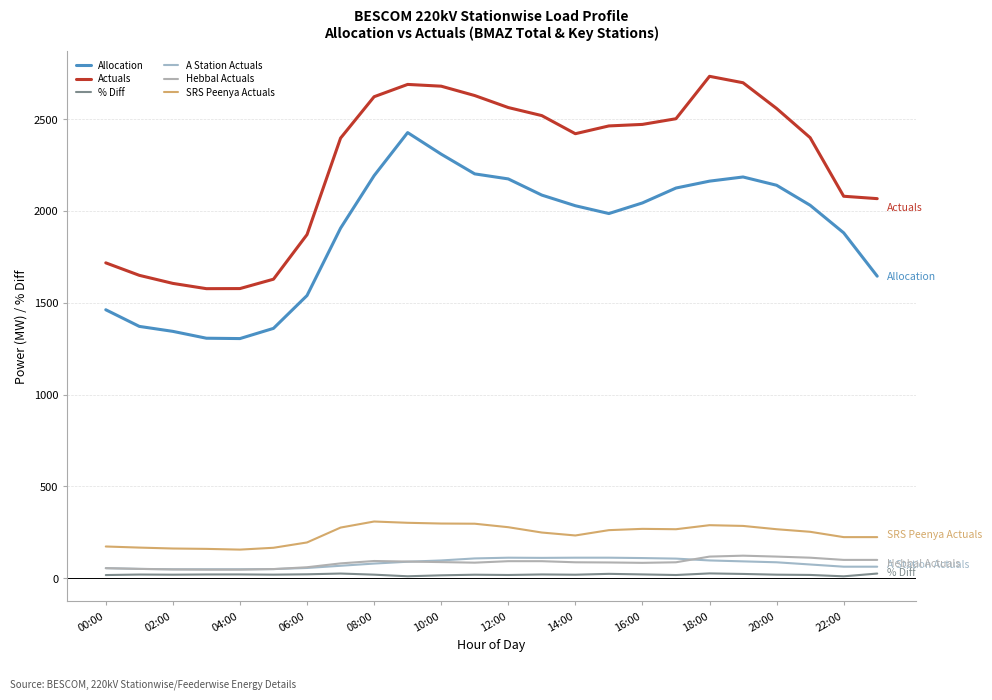

Reading right to left, list all the values displayed in this chart.

Allocation: 1644.8	1880.8	2031.0	2139.9	2184.9	2162.3	2124.8	2043.6	1985.8	2028.3	2086.3	2174.4	2201.8	2309.2	2426.6	2192.1	1906.2	1539.5	1360.6	1305.0	1307.0	1344.3	1371.4	1462.0
Actuals: 2067.0	2080.0	2399.0	2558.0	2698.0	2733.0	2502.1	2471.2	2462.9	2420.5	2519.1	2563.0	2628.3	2679.3	2688.9	2621.9	2396.5	1871.4	1628.4	1577.3	1576.8	1605.5	1649.4	1717.4
% Diff: 25.7	10.6	18.1	19.5	23.5	26.4	17.8	20.9	24.0	19.3	20.8	17.9	19.4	16.0	10.8	19.6	25.7	21.6	19.7	20.9	20.6	19.4	20.3	17.5
A Station Actuals: 63.0	63.0	75.0	87.0	92.0	97.0	107.0	110.0	112.0	112.0	111.0	112.0	108.0	97.0	90.0	80.0	68.0	56.0	50.0	49.0	49.0	49.0	51.0	55.0
Hebbal Actuals: 100.0	100.0	112.0	118.0	123.0	118.0	87.0	84.0	86.0	87.0	93.0	93.0	85.0	88.0	91.0	94.0	81.0	60.0	50.0	47.0	47.0	48.0	51.0	55.0
SRS Peenya Actuals: 224.0	224.0	253.0	267.0	285.0	289.0	267.0	269.0	262.0	233.0	249.0	278.0	297.0	298.0	302.0	309.0	276.0	195.0	166.0	156.0	160.0	162.0	167.0	173.0